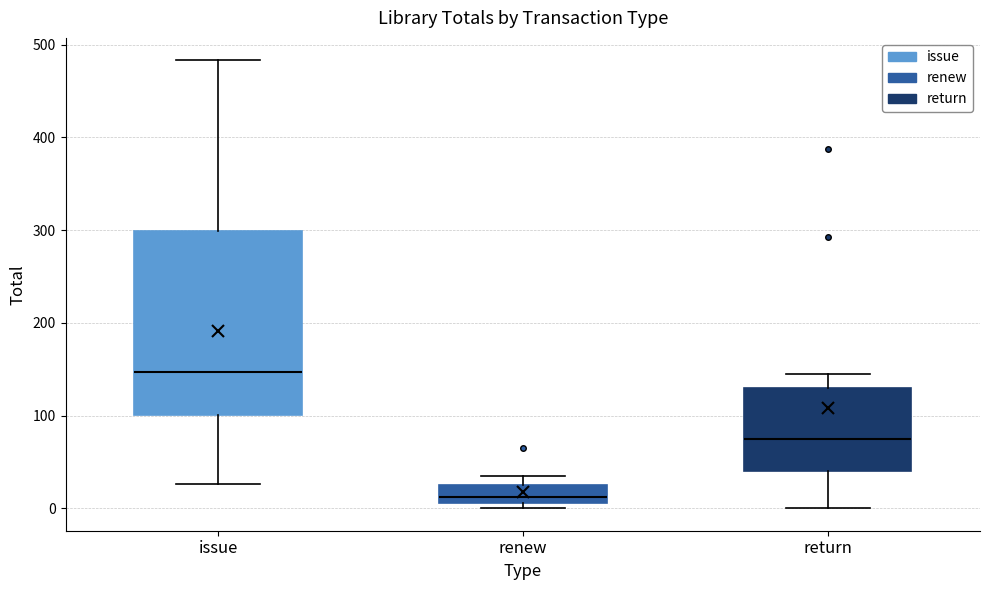

Reading left to right, transcribe this box plot: for each box, give where its median line is, the range the box spans, and where its two whiskers end, as read against the y-axis. The values are not printed on the chart, so give them approximately, as read against the axis.

issue: median 150, box 100 to 300, whiskers 30 to 480
renew: median 10 (just above the box's lower edge), box 10 to 30, whiskers 0 to 40
return: median 80, box 40 to 130, whiskers 0 to 150